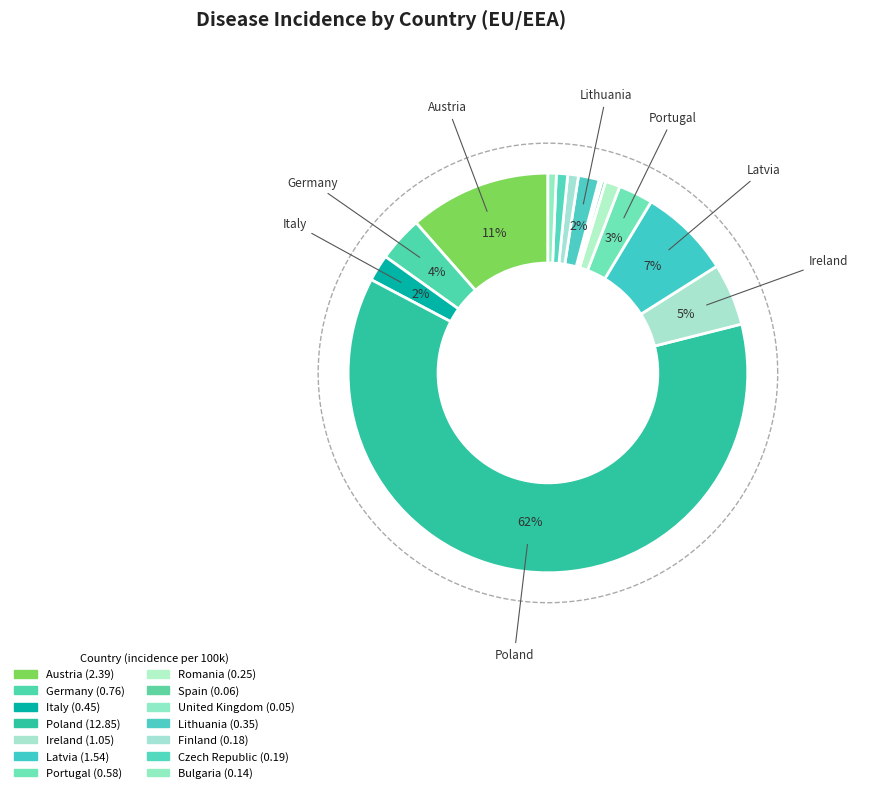

Count the number of slices in the pie.

14